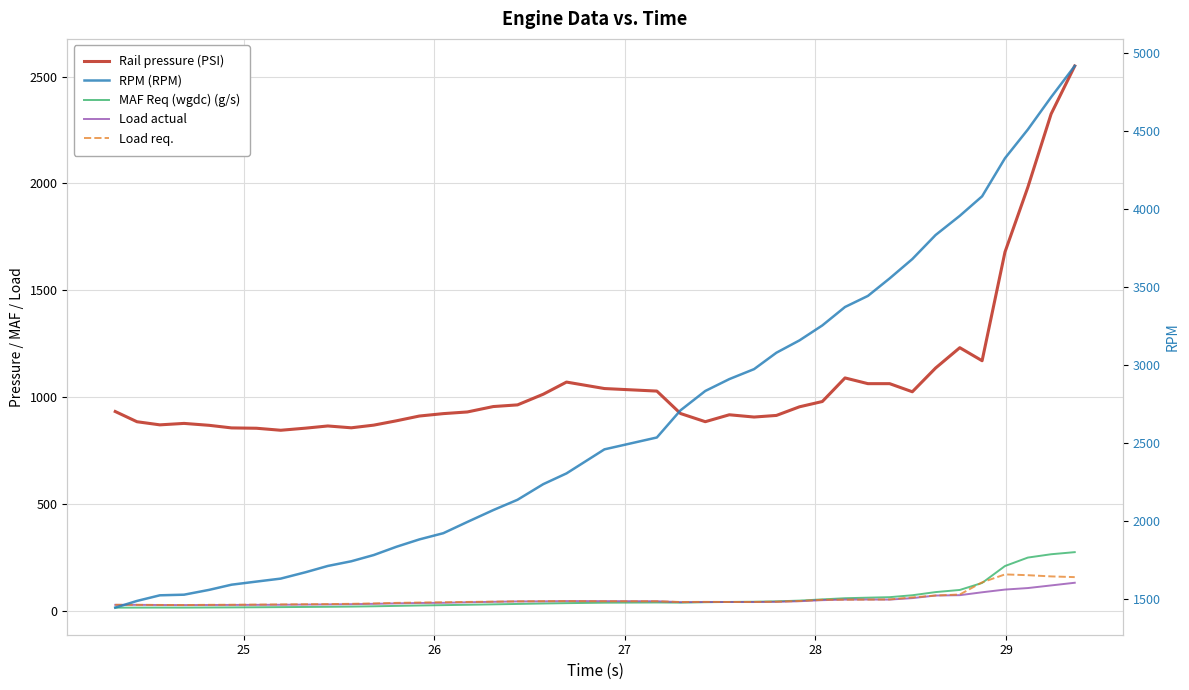

What is the average value of the Load actual series?

47.8